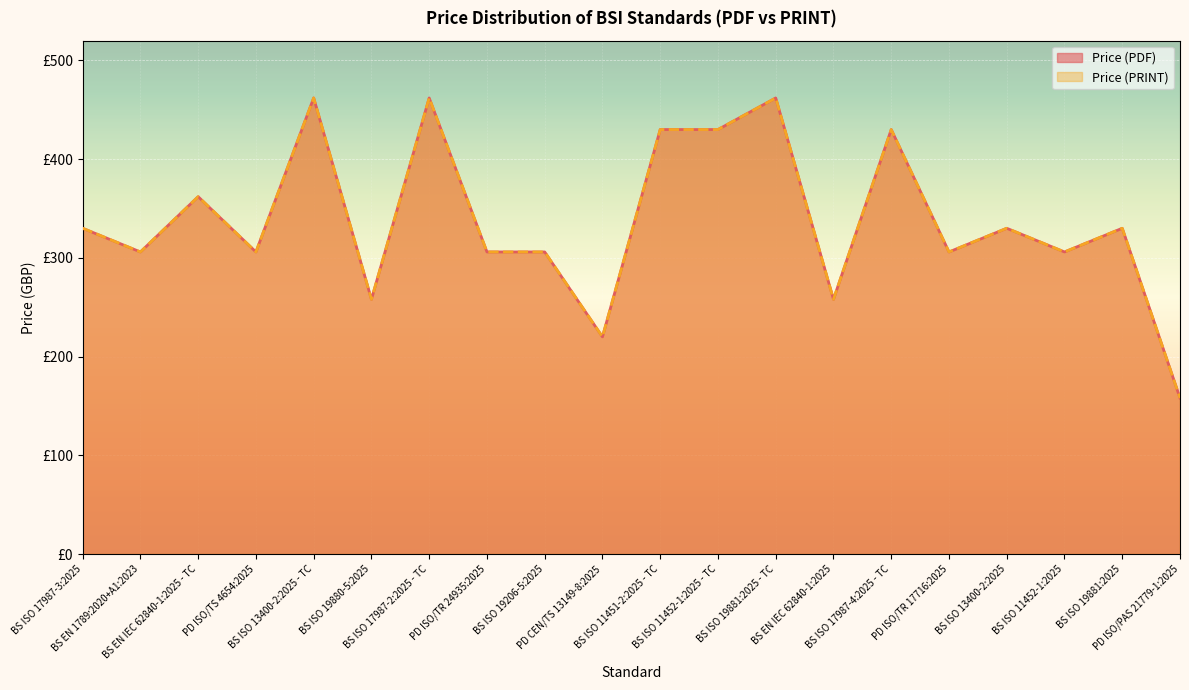

What is the lowest value of the Price (PDF) series?

158